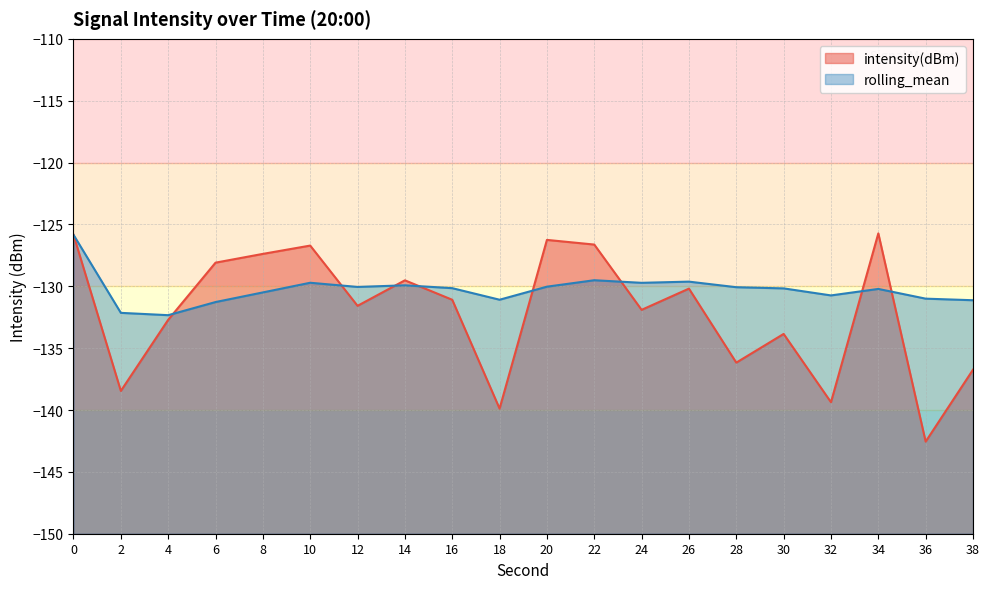

What value does the intensity(dBm) series have at 2?

-138.5